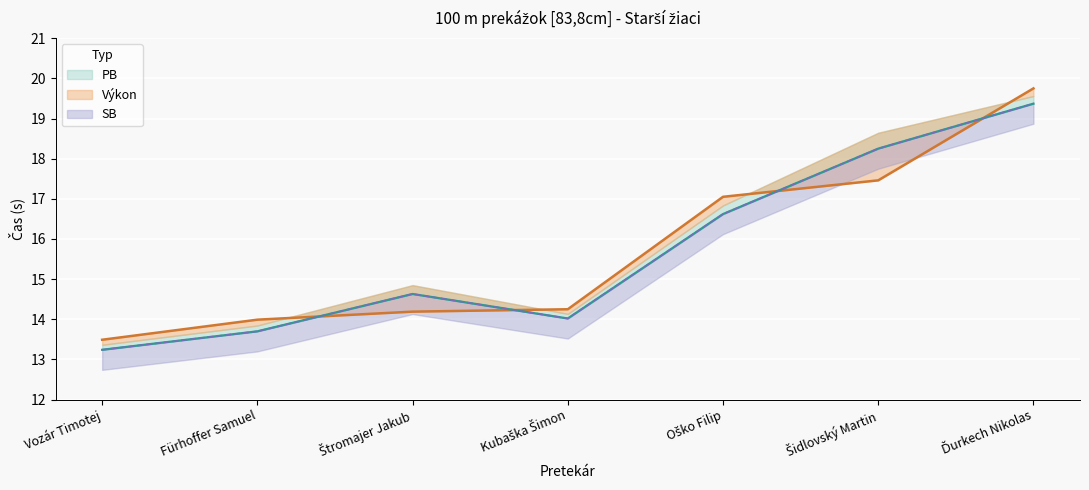

What are all the series names shown in the legend?

Výkon, PB, SB